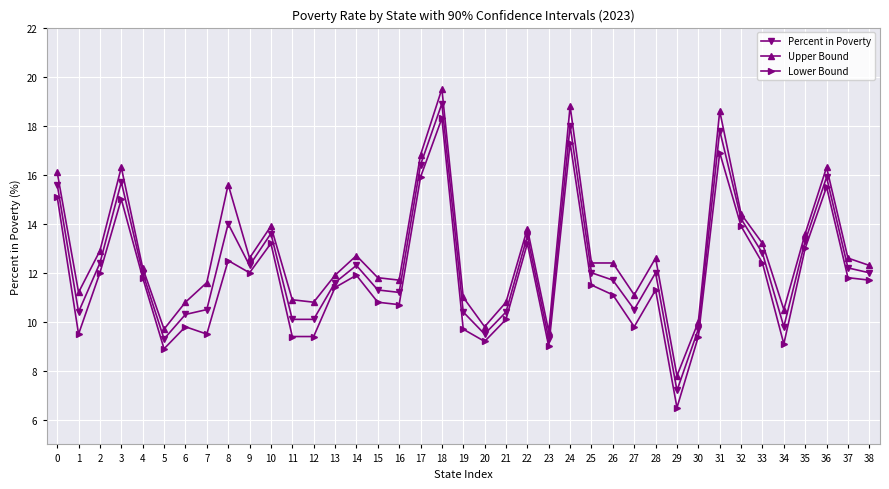

What is the difference between the maximum and second lowest values in the Percent in Poverty series?

9.6